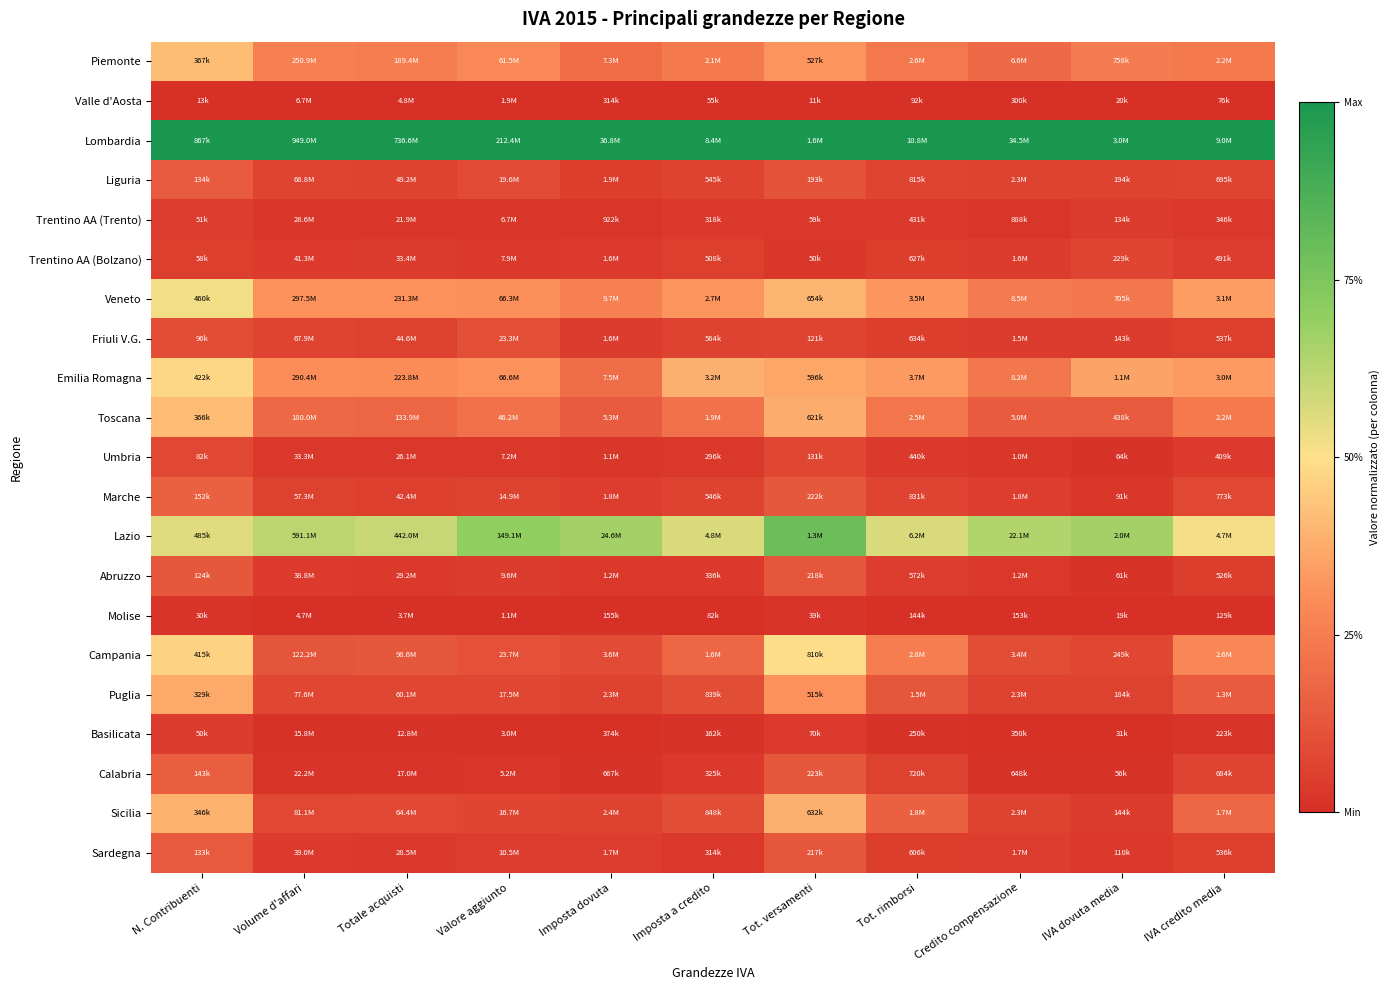

At which category is the sum across all series the highest?

N. Contribuenti